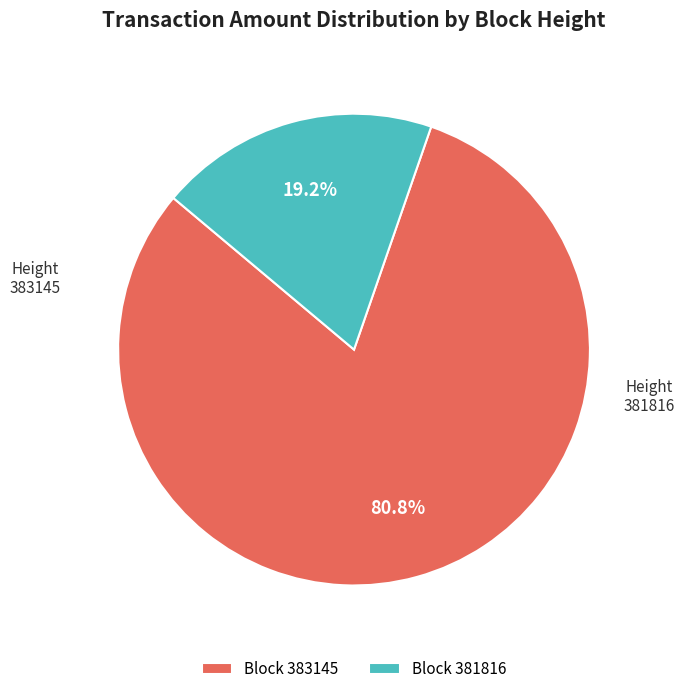

What is the total percentage of 381816 and 383145?

100.0%